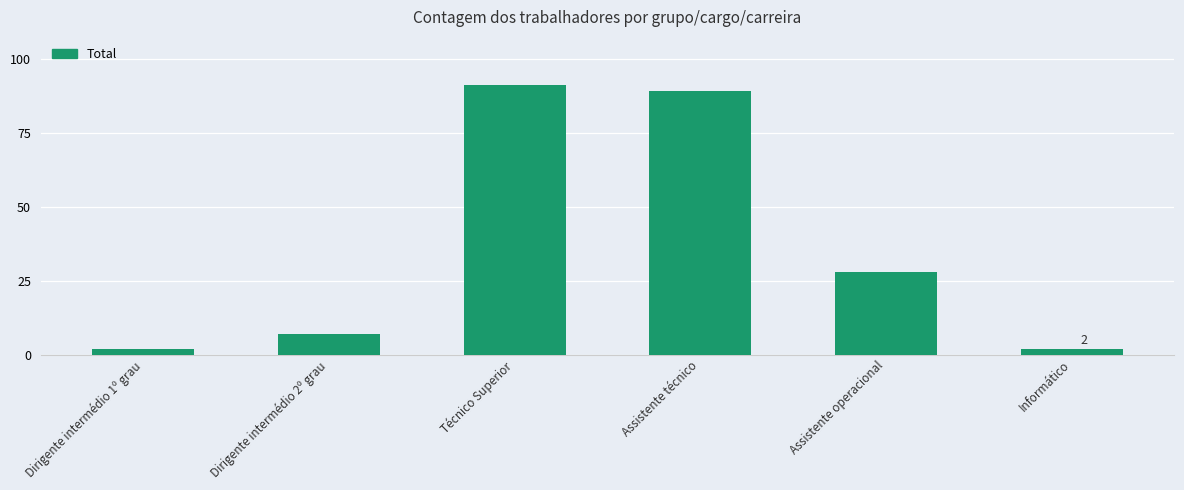

How many values are below 28?

3